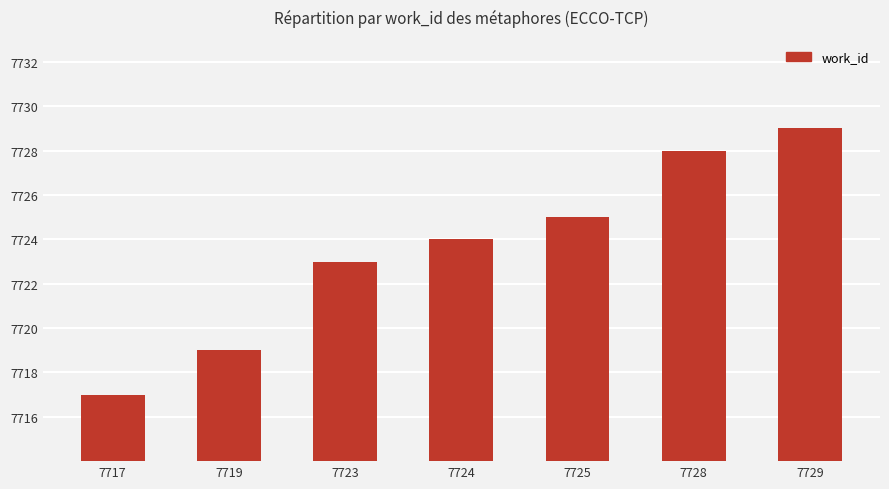

List the labels in order of value, largest first.

7729, 7728, 7725, 7724, 7723, 7719, 7717